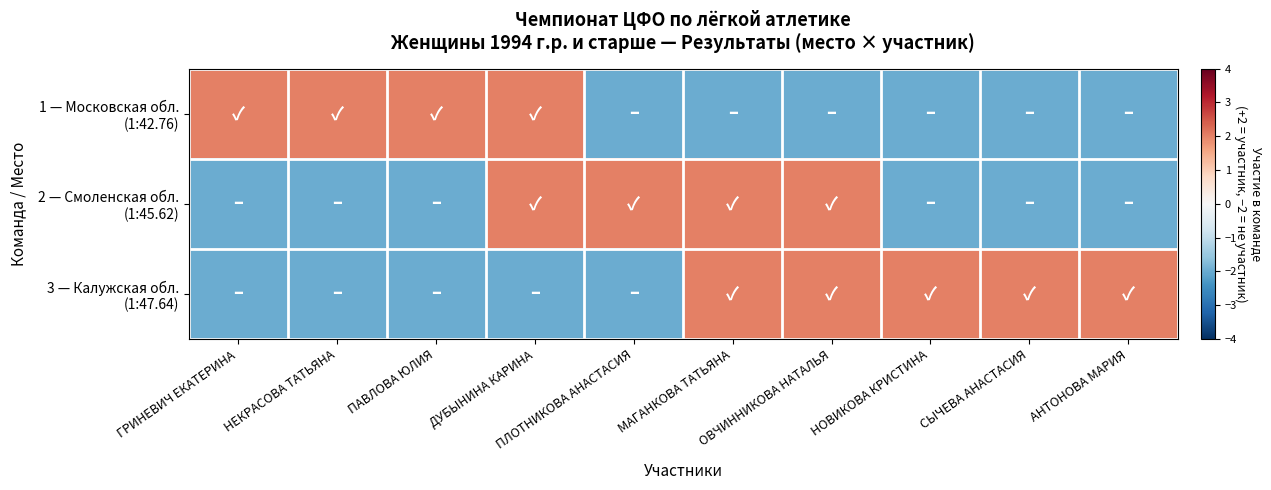

Which series has the largest range (max minus min)?

1 — Московская обл. (1:42.76)